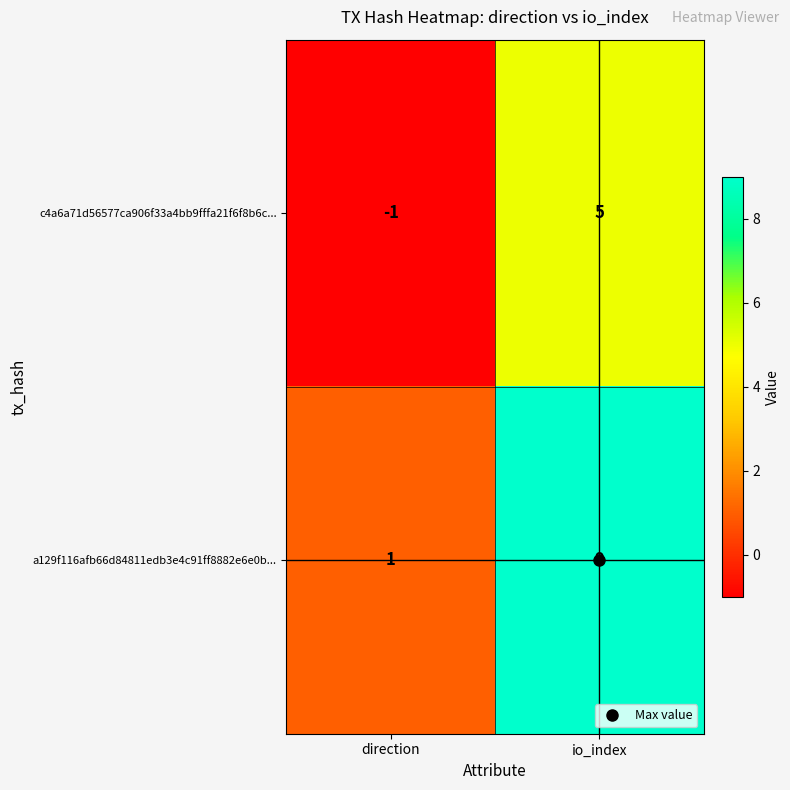

What is the sum of all c4a6a71d56577ca906f33a4bb9fffa21f6f8b6c... values?

4